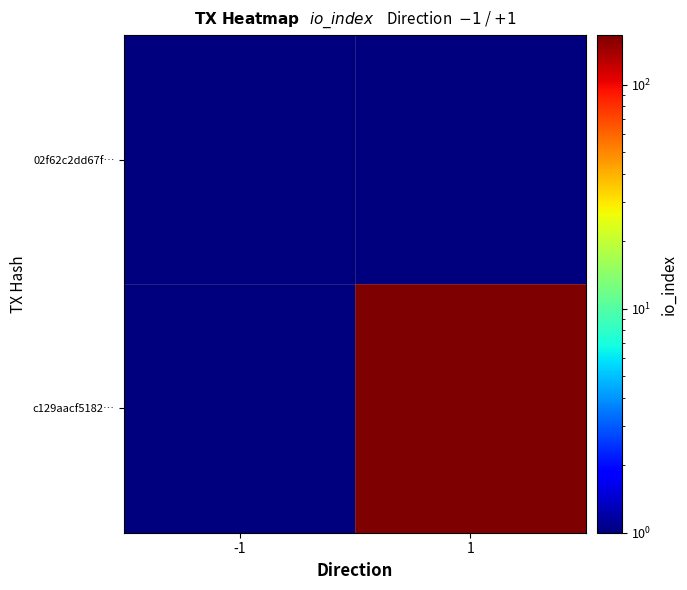

Which has a higher value, -1 or 1?

-1